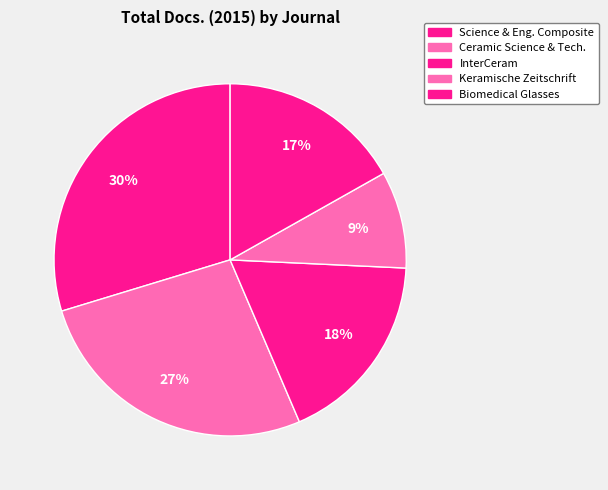

Count the number of slices in the pie.

5